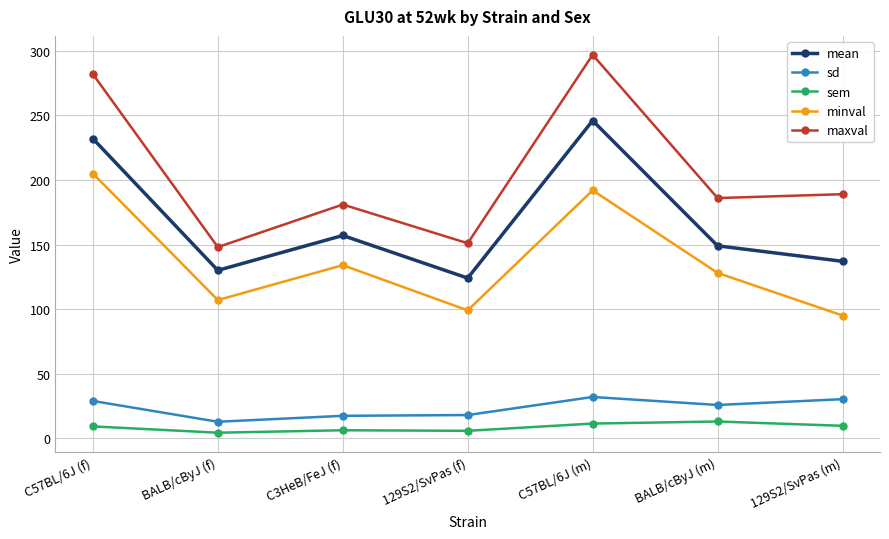

What is the spread (max minus min) of values at C57BL/6J (m)?

285.7